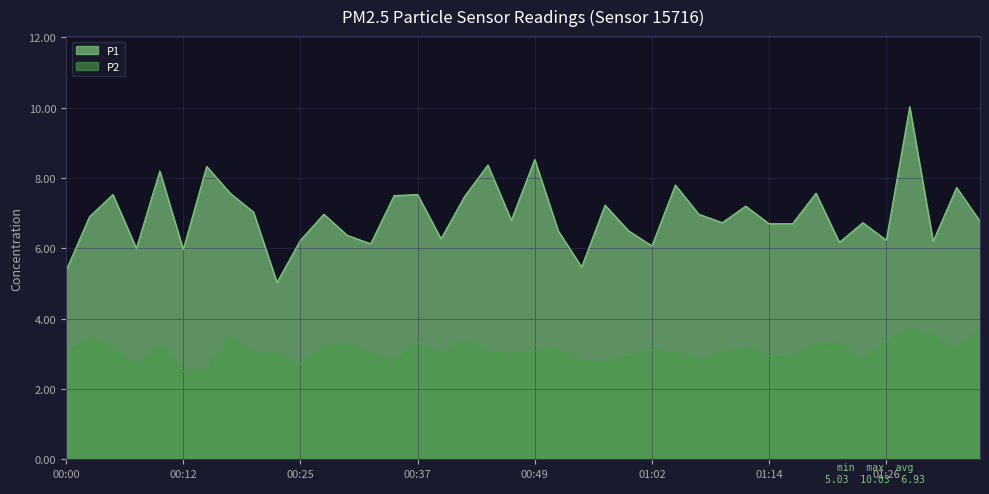

True or false: P1 and P2 cross at least once.

False